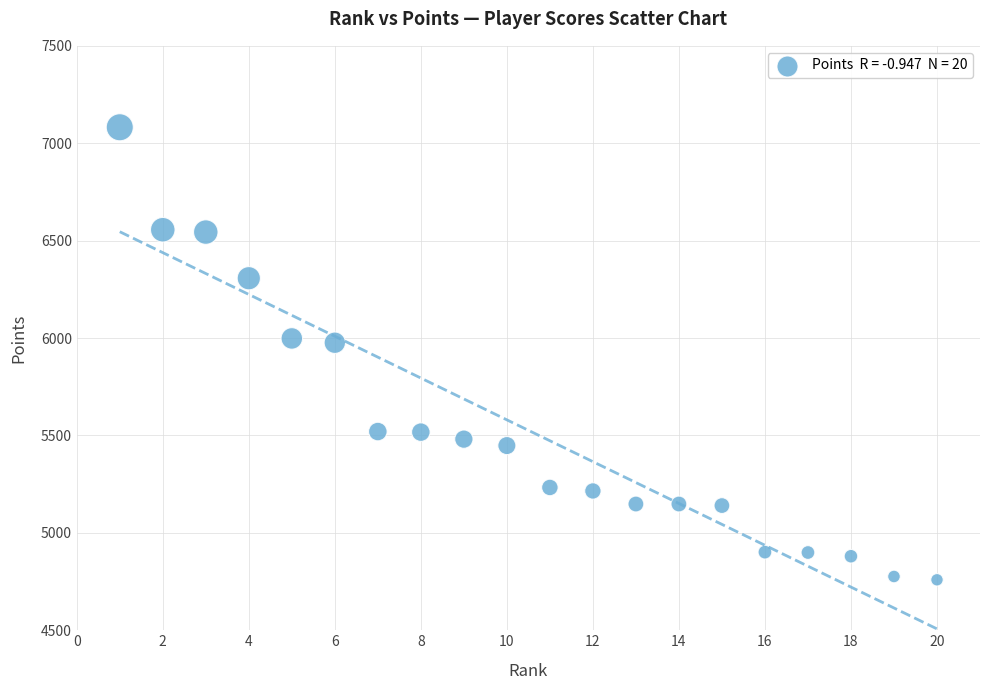

What is the range of Y values (max minus min)?

2323